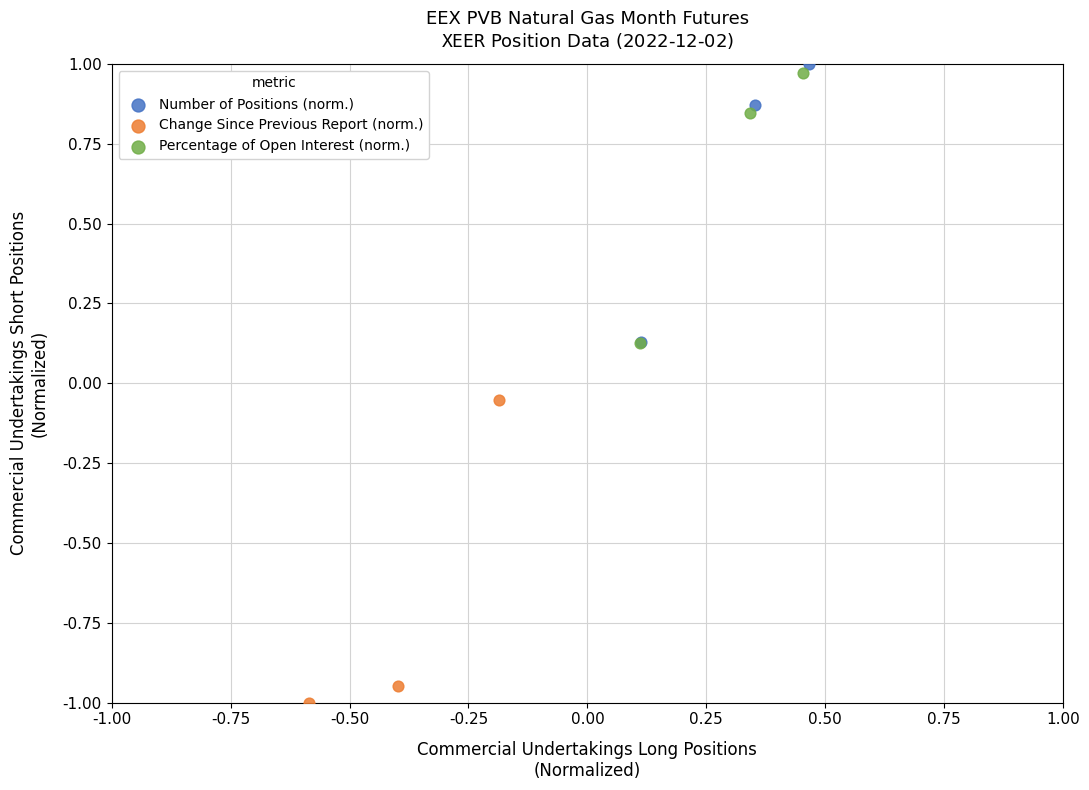

What are all the series names shown in the legend?

Number of Positions (norm.), Change Since Previous Report (norm.), Percentage of Open Interest (norm.)